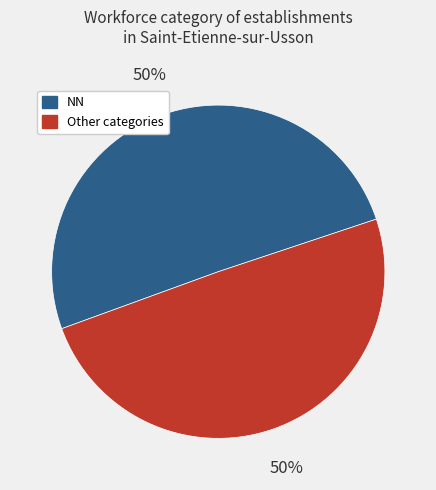

What percentage is the Other categories slice, to the nearest percent?

50%